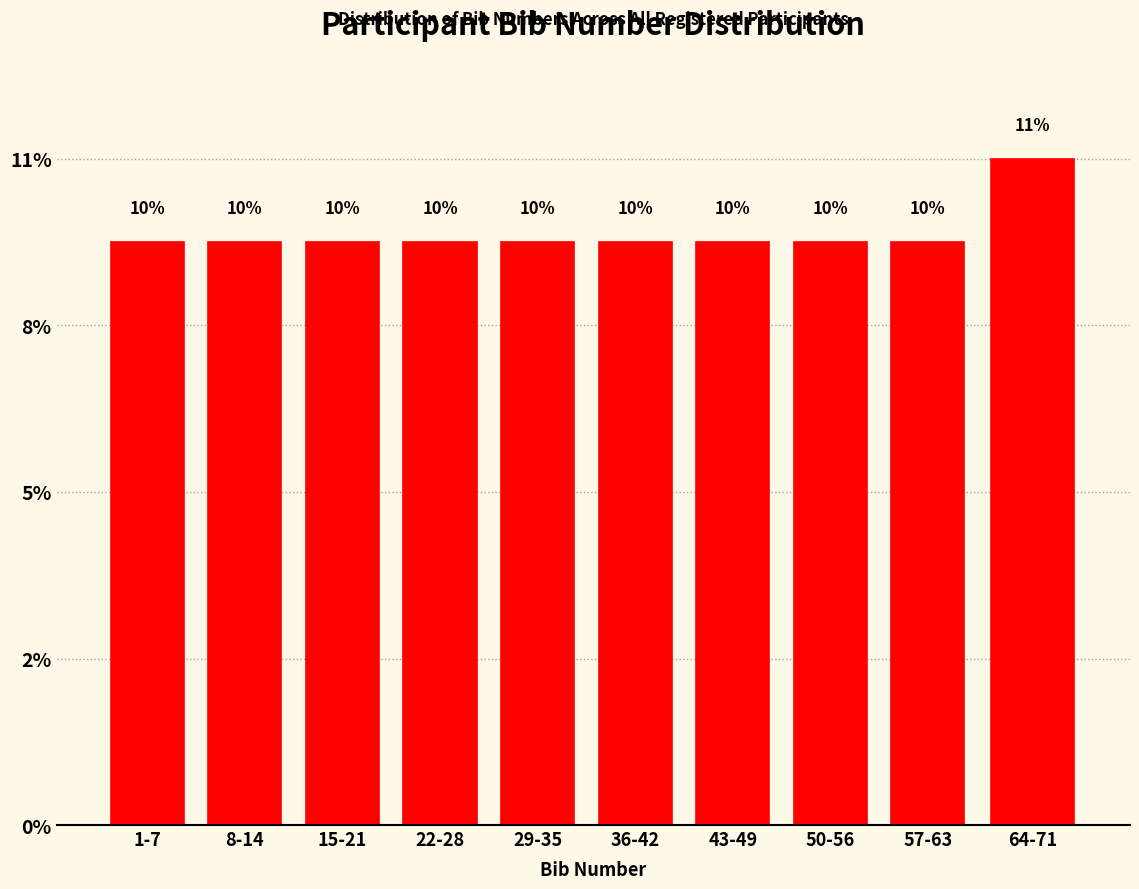

Are the bars horizontal?

No